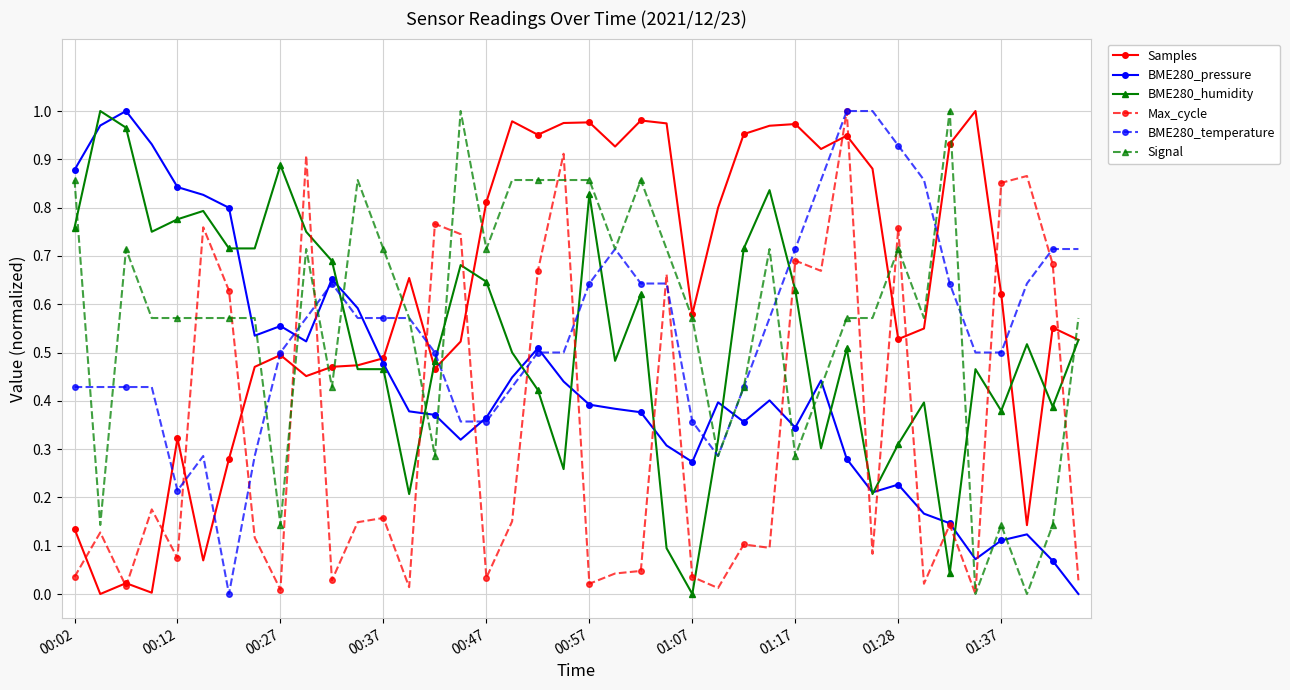

Which series has the largest total across all categories?

Samples